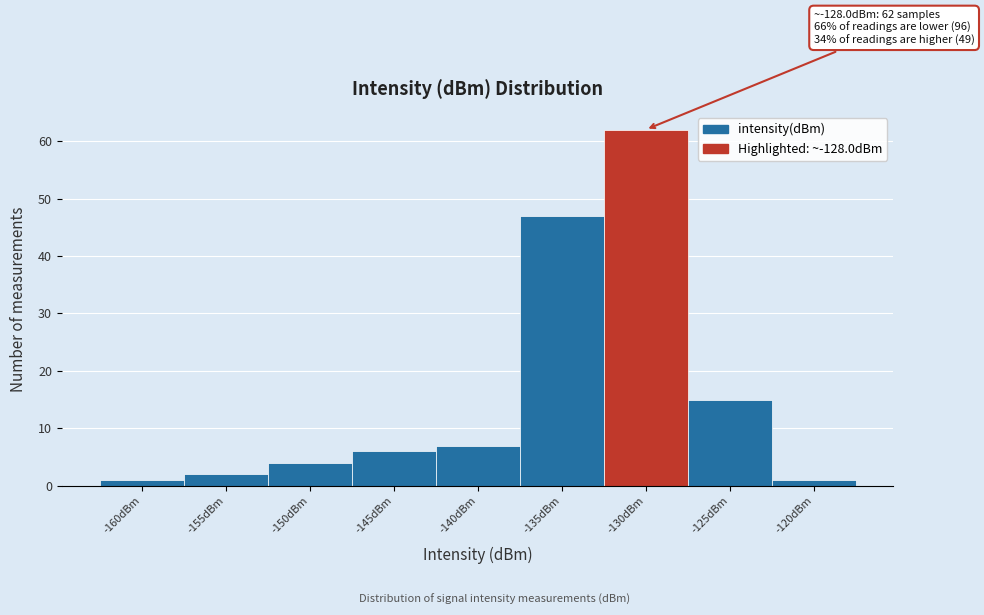

Reading left to right, extract all data points from this chart.

1	2	4	6	7	47	62	15	1